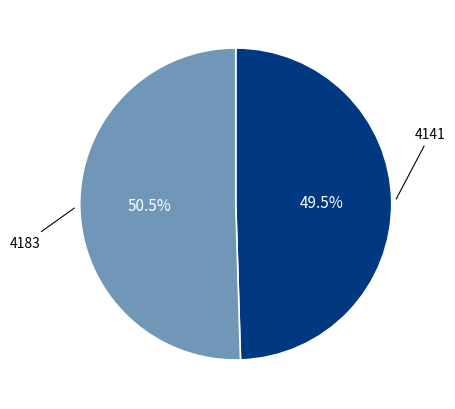

Is there any slice that represents more than half of the pie?

Yes